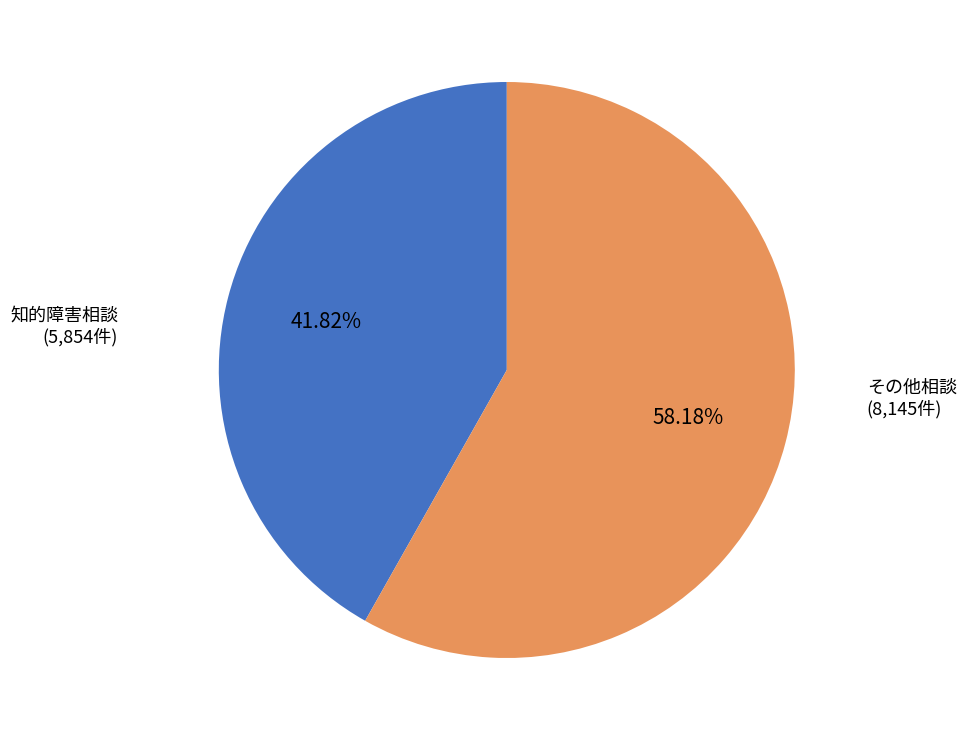

What is the largest slice in the pie chart?

その他相談